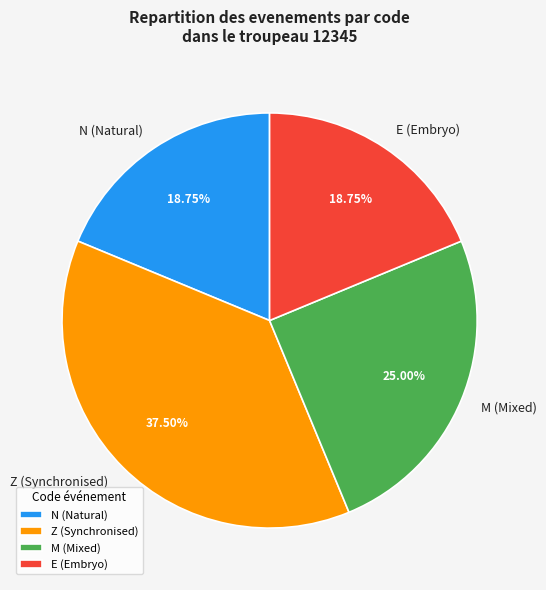

Is the sum of M (Mixed) and Z (Synchronised) greater than half?

Yes